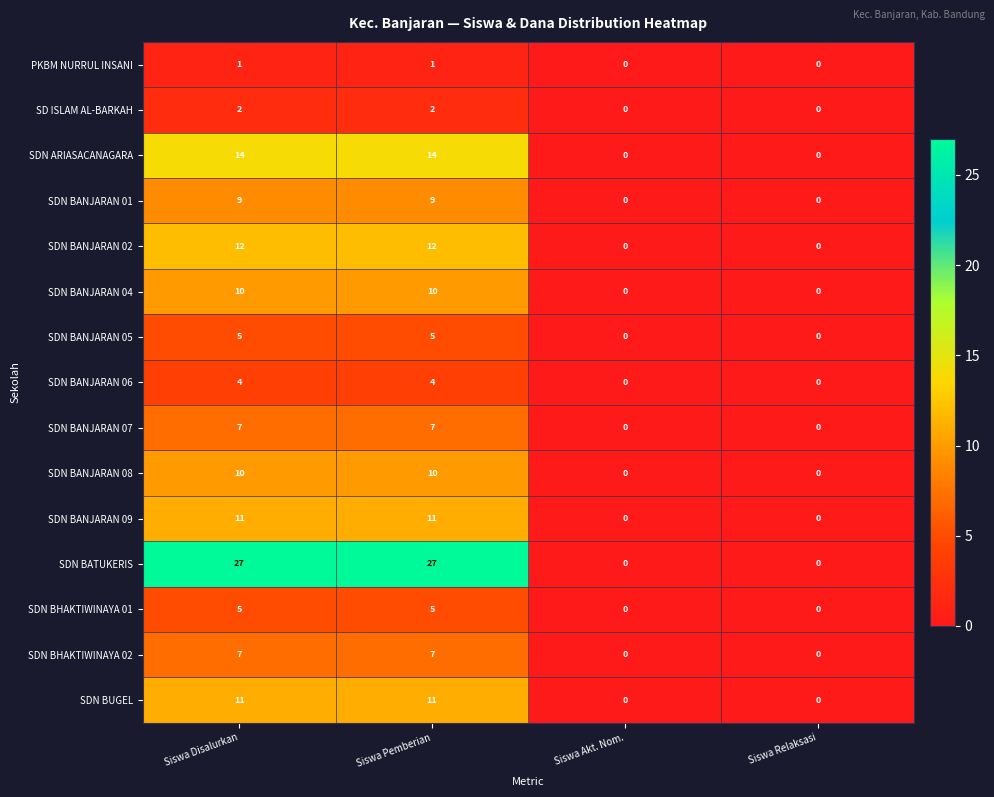

Count the number of categories in the chart.

4